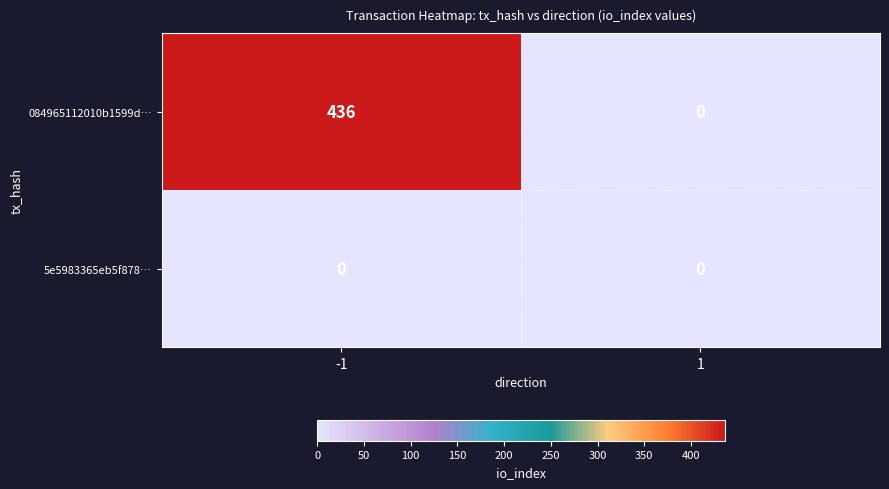

Reading left to right, extract all data points from this chart.

084965112010b1599d…: -1=436	1=0
5e5983365eb5f878…: -1=0	1=0